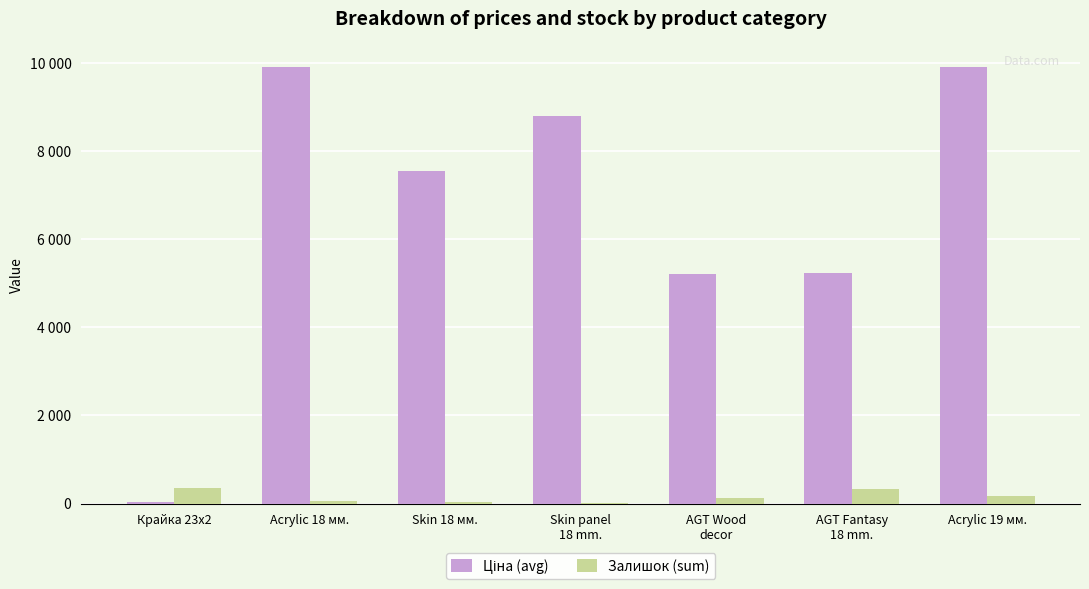

At Acrylic 18 мм., list the series in order from largest to smallest.

Ціна (avg), Залишок (sum)